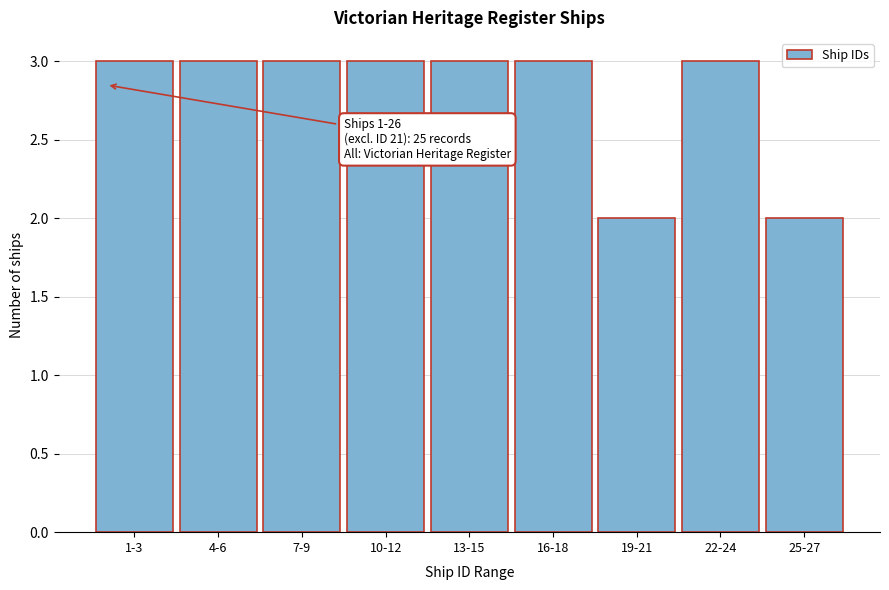

Reading left to right, extract all data points from this chart.

1-3=3	4-6=3	7-9=3	10-12=3	13-15=3	16-18=3	19-21=2	22-24=3	25-27=2